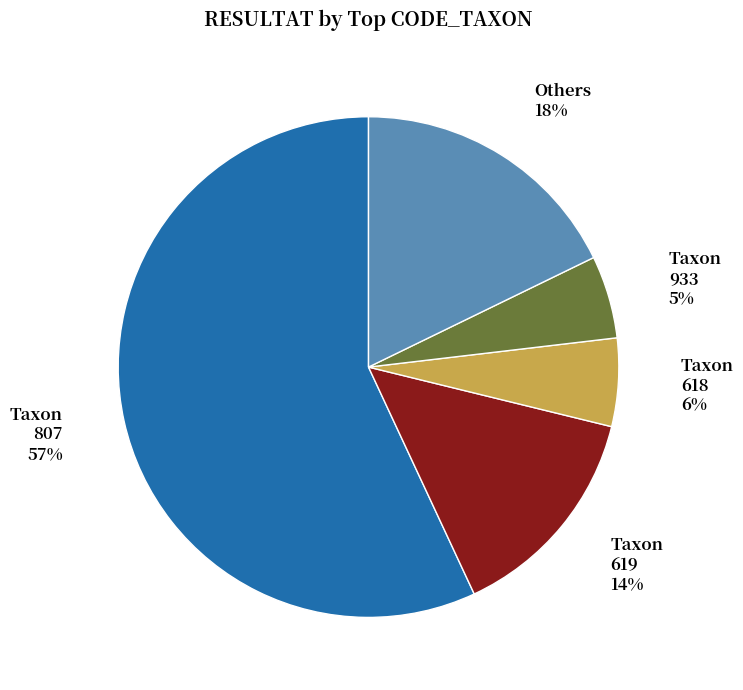

Does any single category account for the majority?

Yes